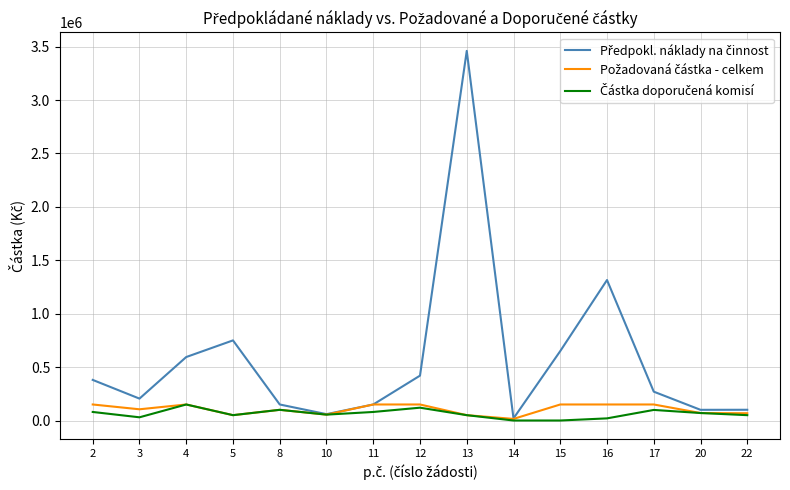

At which category is the sum across all series the highest?

13